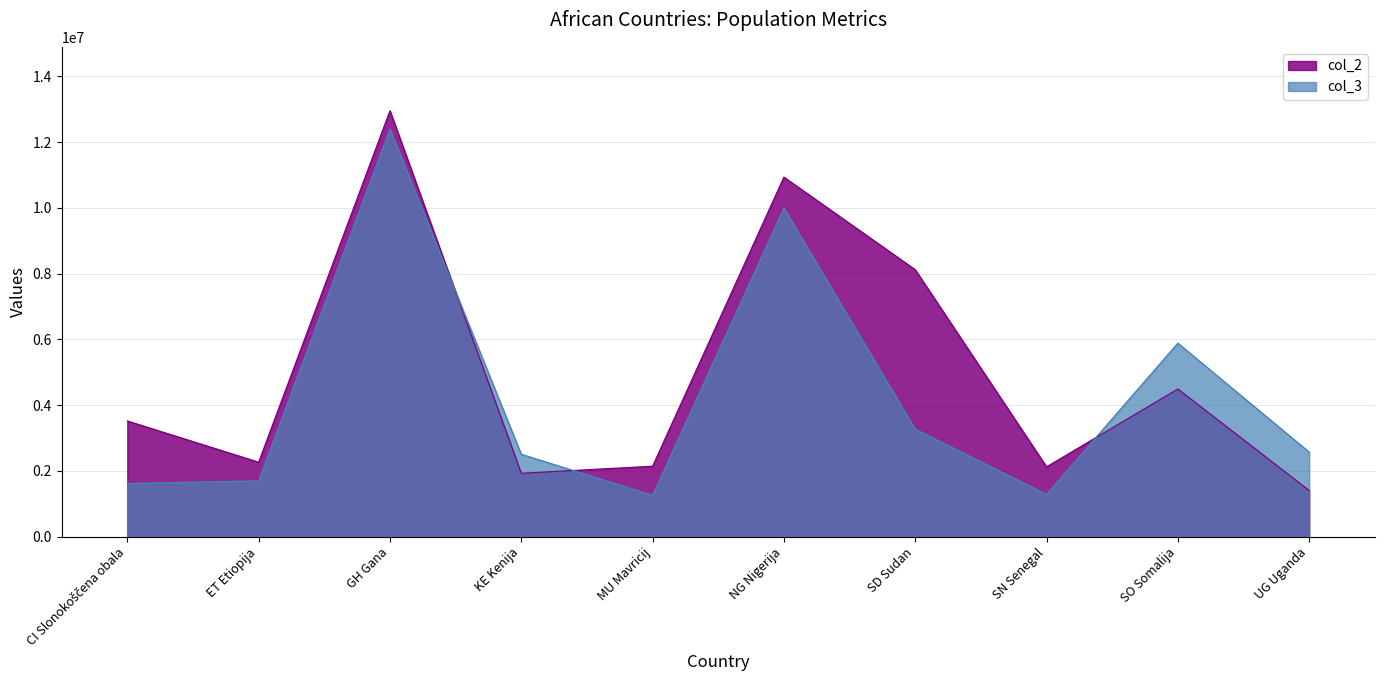

What is the spread (max minus min) of values at KE Kenija?

577419